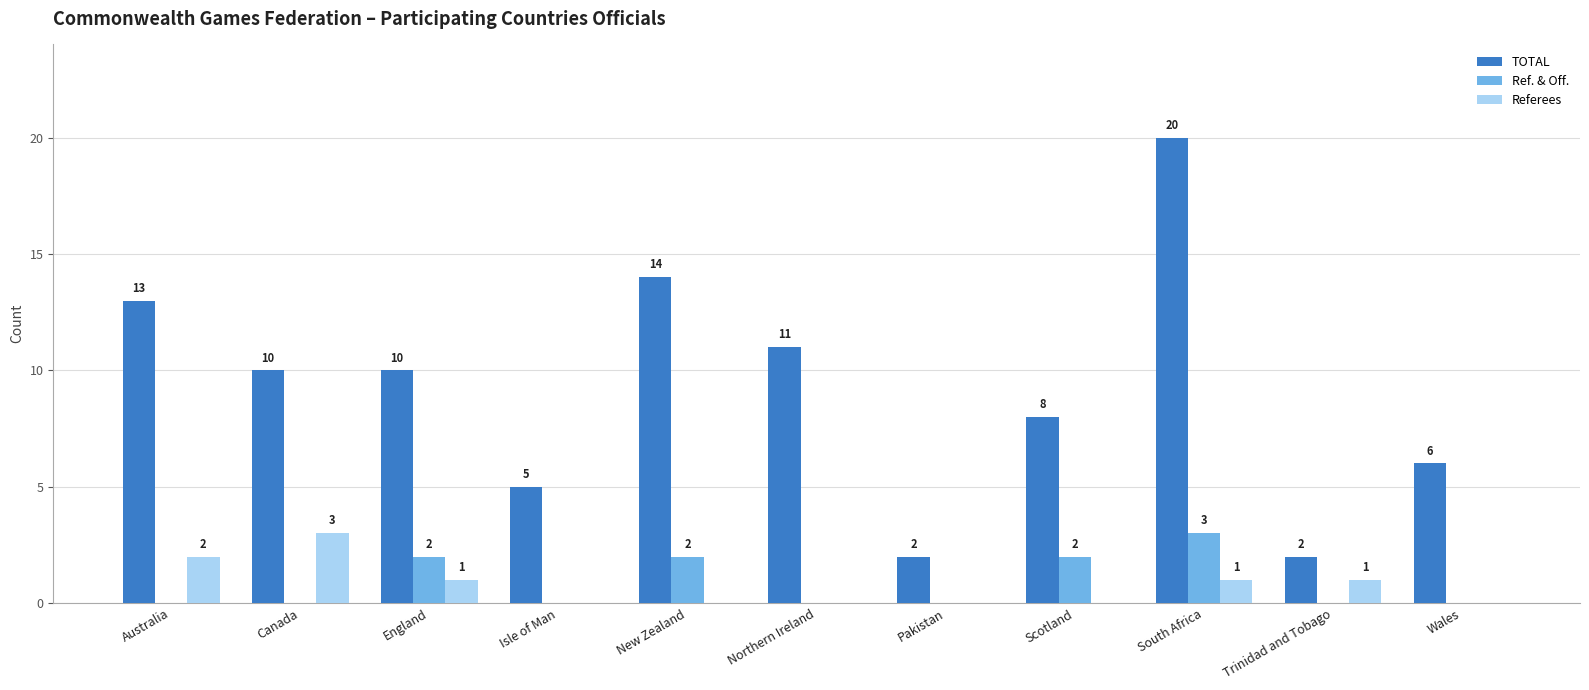

Is it true that TOTAL equals 17 at Australia?

False